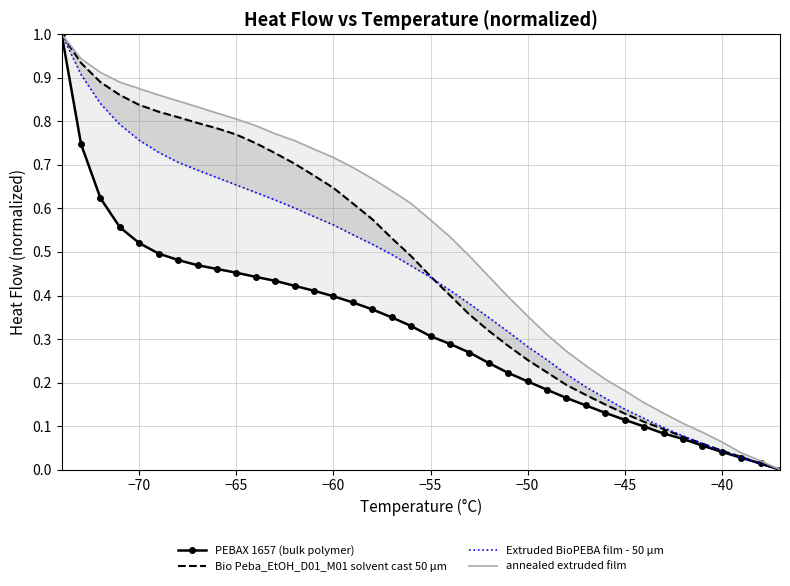

The value of Extruded BioPEBA film - 50 µm at −40 is 0.0. True or false?

False